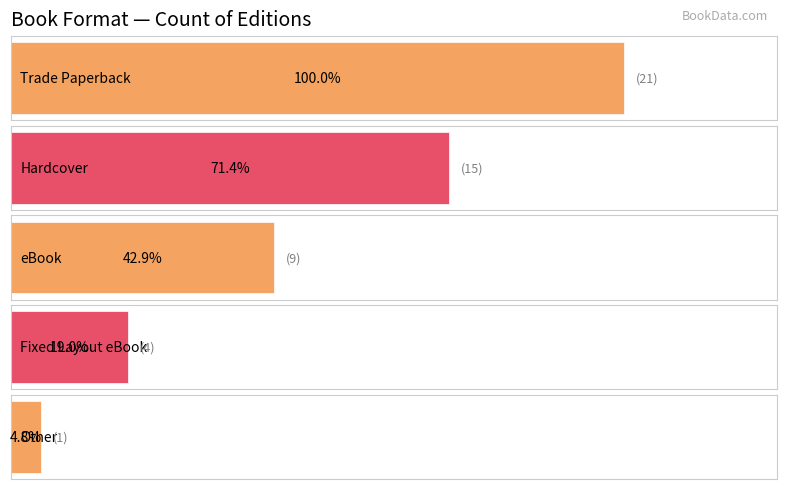

Where does the data first go above 9?

Trade Paperback